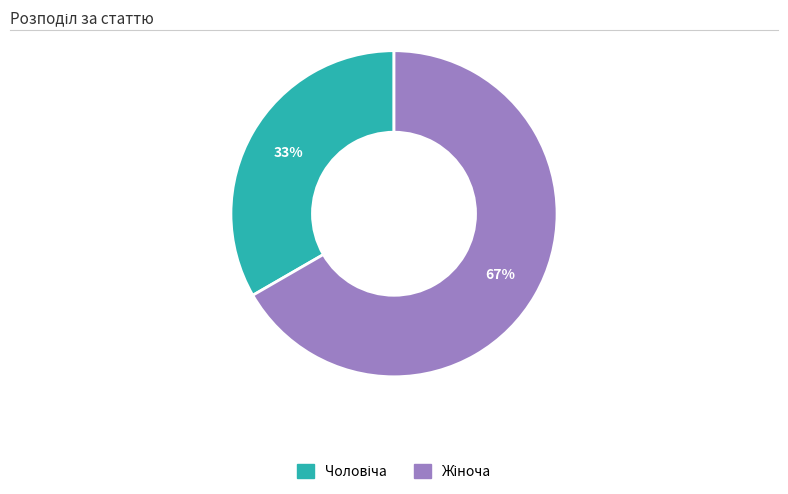

To the nearest percent, what is the average slice percentage?

50%